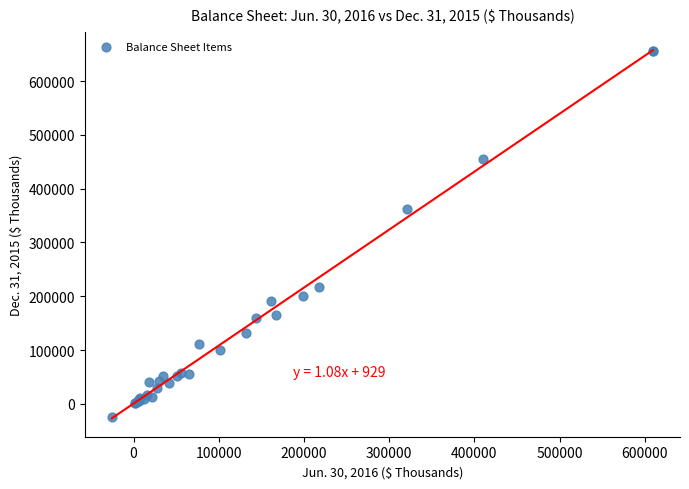

What Y value in the scatter plot is closest to 315982?

361434